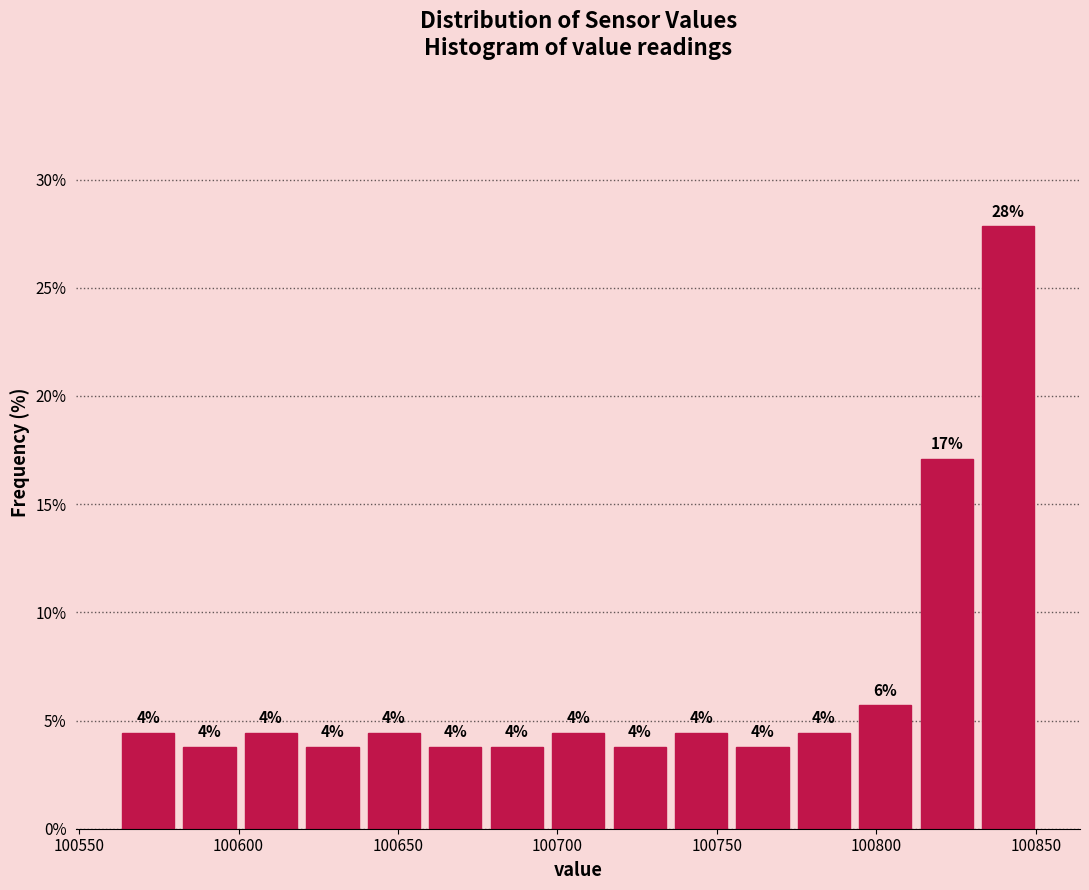

Around what value on the x-axis is the tallest bar? Give the approximate position of its centre, as read against the axis.

100840